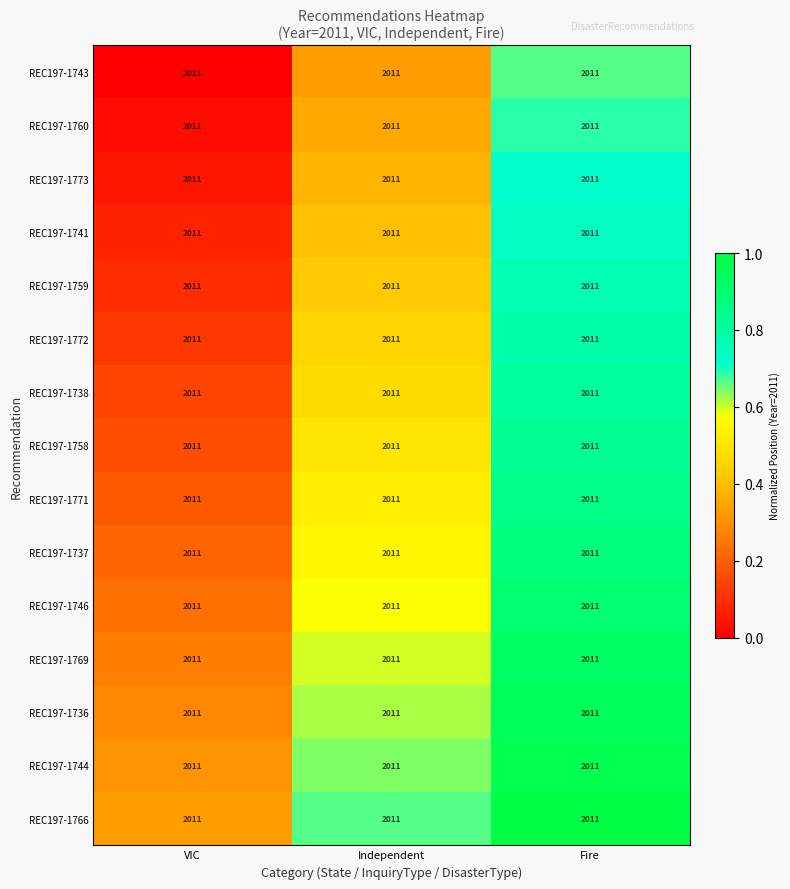

Is it true that REC197-1760 equals 0.7 at Fire?

True